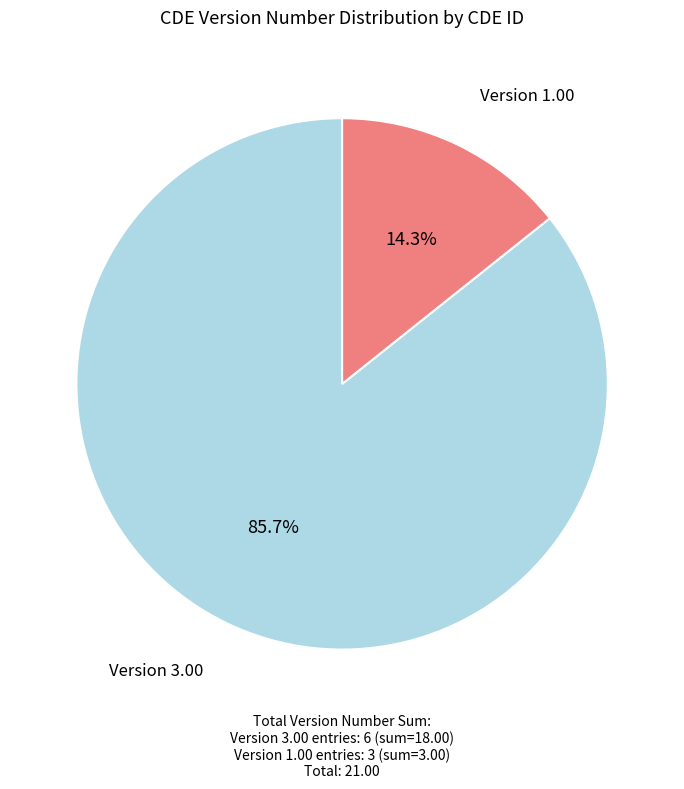

Combined, do Version 1.00 and Version 3.00 account for over 50%?

Yes